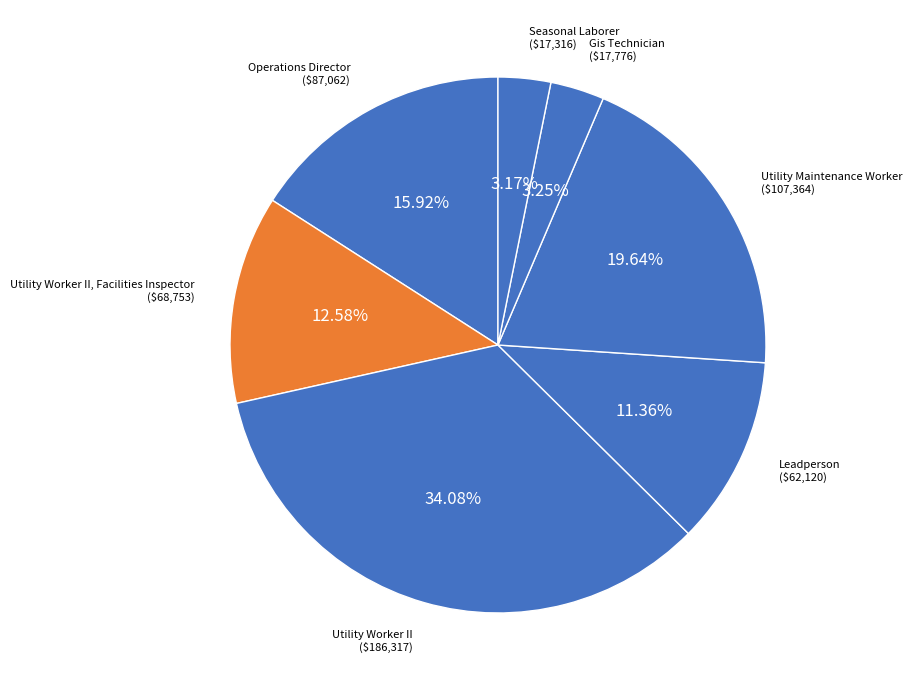

Does Utility Maintenance Worker account for over 50% of the chart?

No